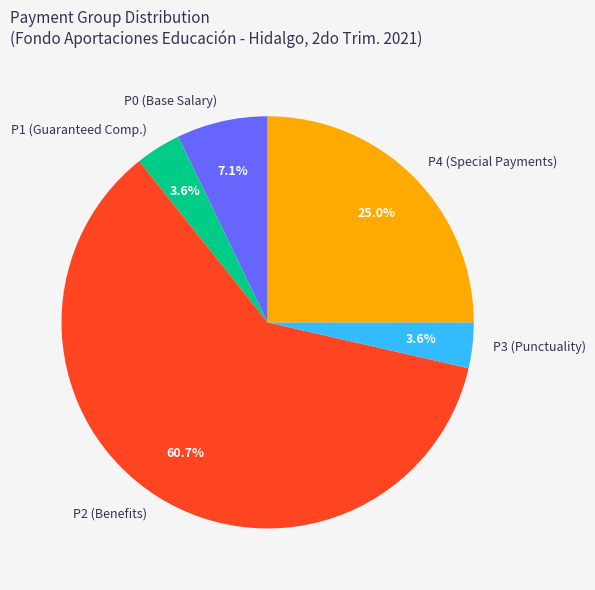

What percentage is the P4 slice, to the nearest percent?

25%